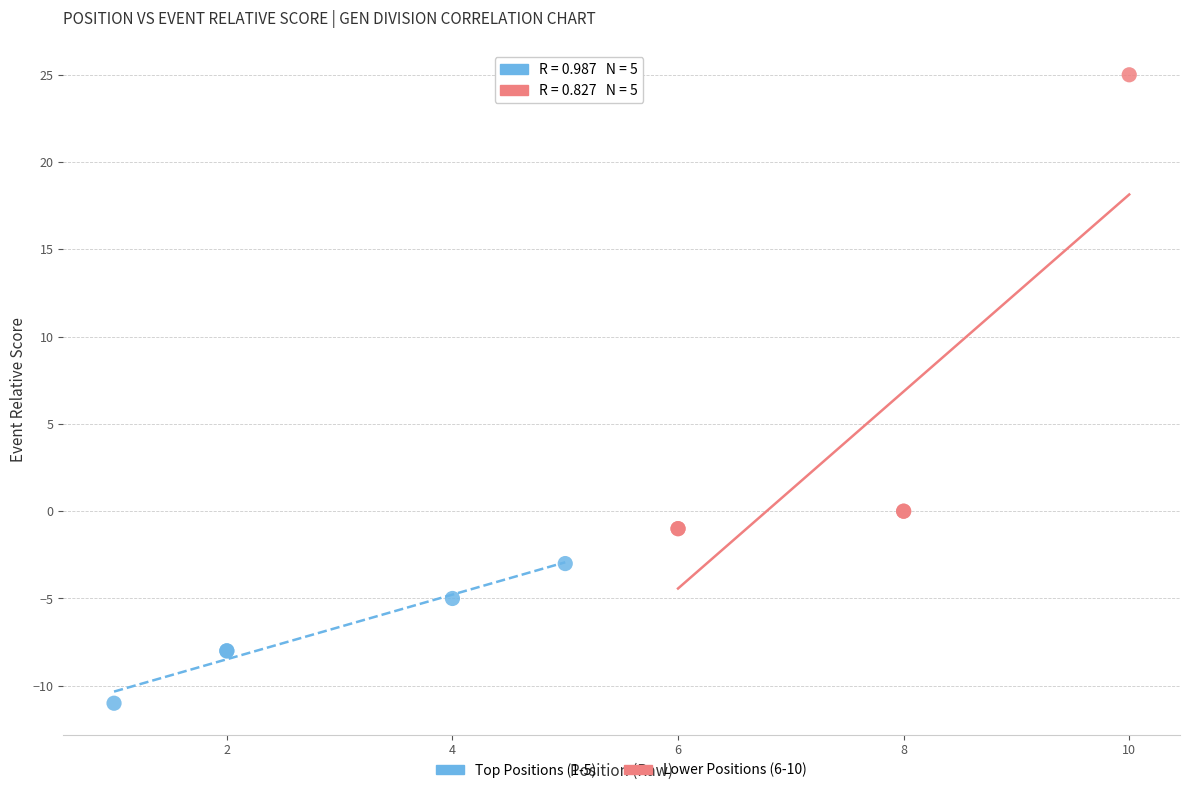

Which series has the widest spread of Y values?

Lower Positions (6-10)